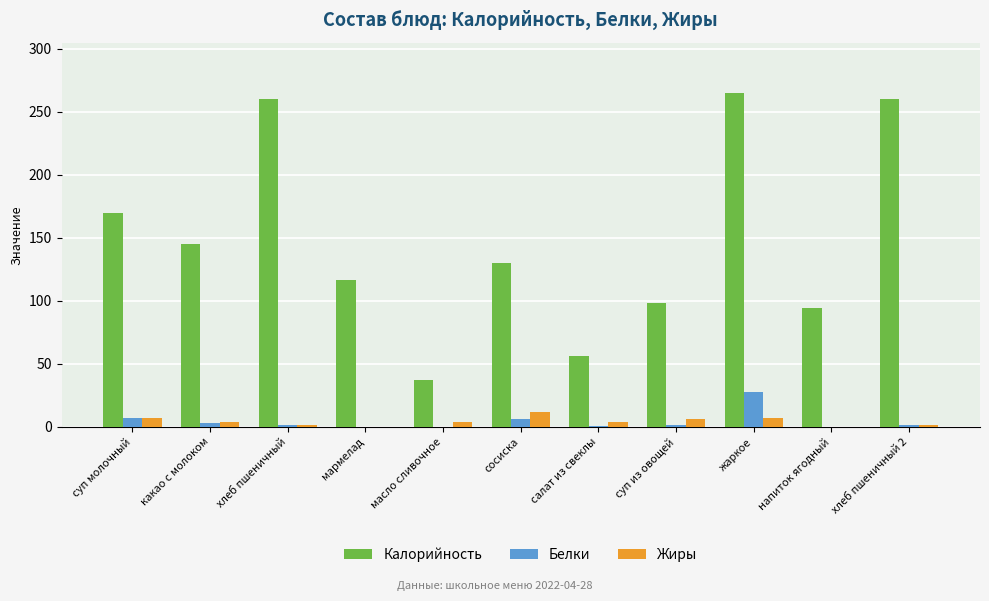

Where is Калорийность nearest to the value 151?

какао с молоком